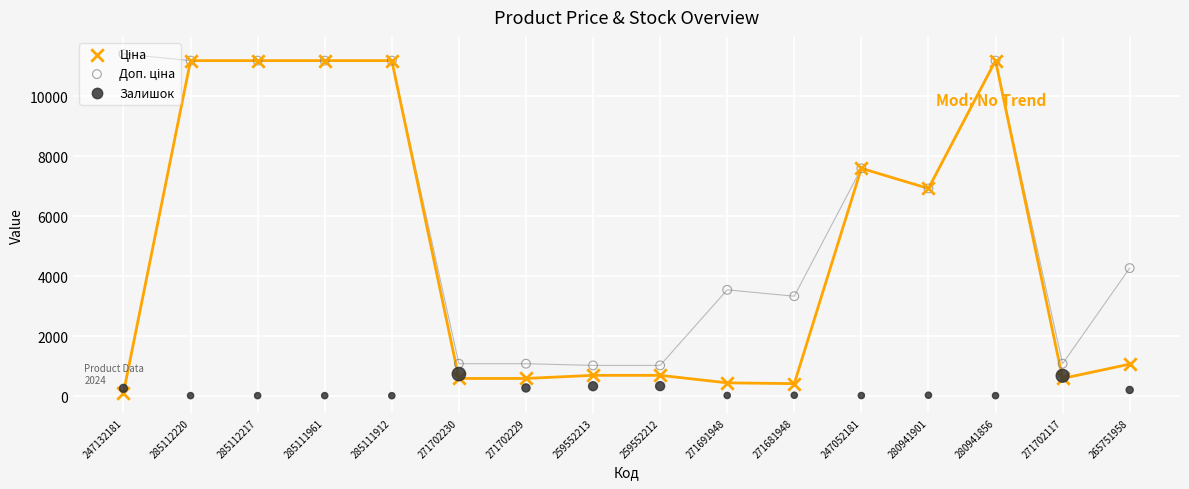

At which category is the sum across all series the highest?

285112220